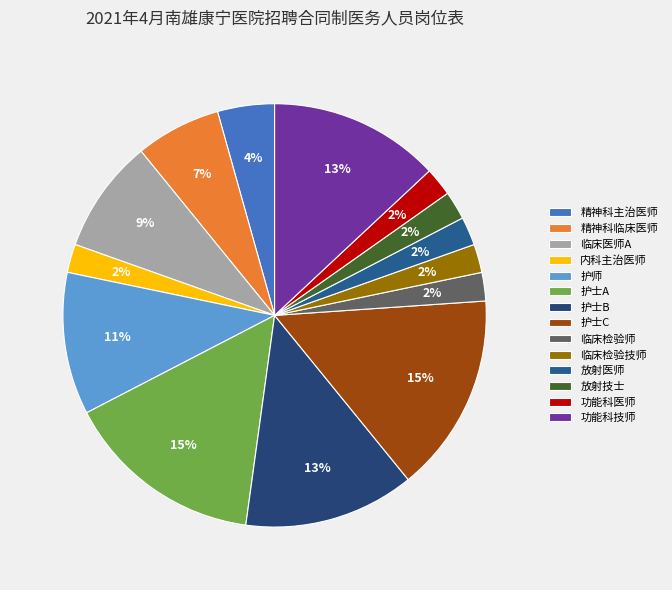

Count the number of slices in the pie.

14